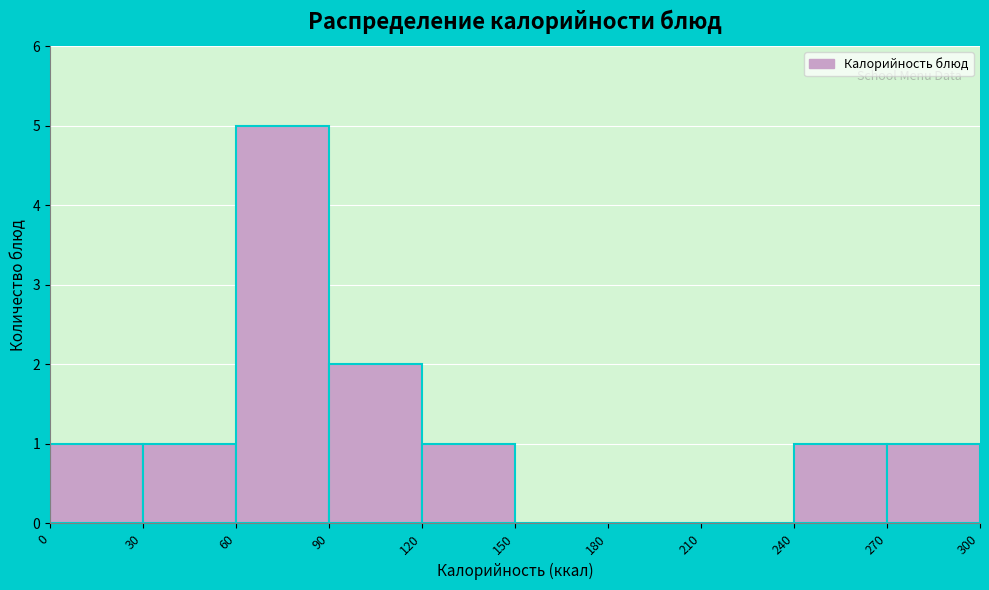

What is the height of the bar covering 90 to 120 on the x-axis? The values are not printed on the chart, so give them approximately, as read against the axis.

2